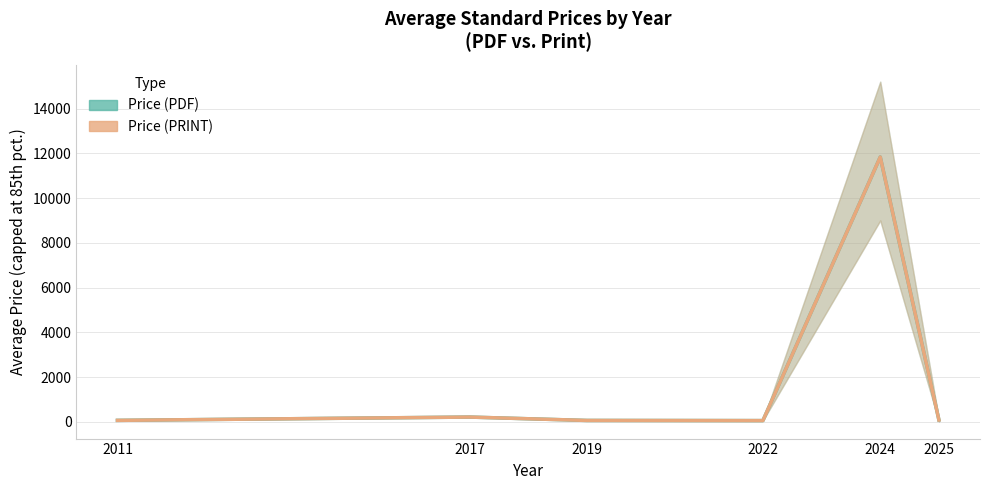

Reading right to left, extract all data points from this chart.

Price (PDF): 2025=88.1	2024=11833.3	2022=62.0	2019=69.0	2017=220.0	2011=72.5
Price (PRINT): 2025=88.1	2024=11833.3	2022=62.0	2019=69.0	2017=220.0	2011=72.5